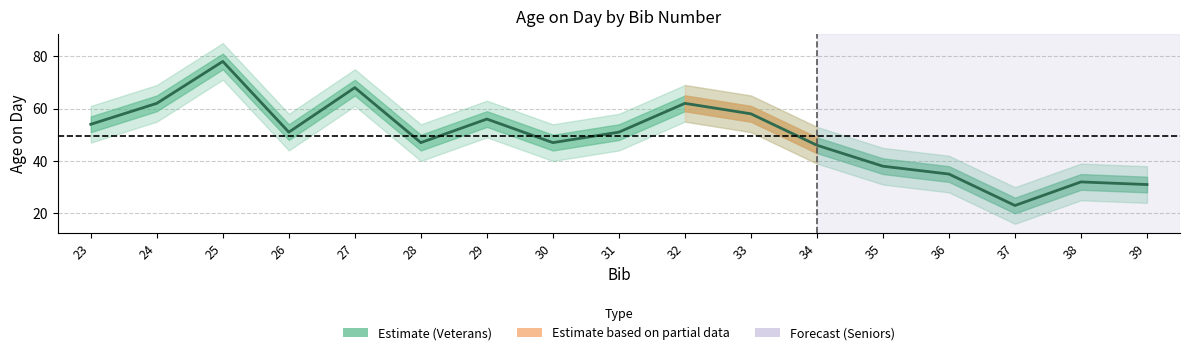

What is the difference between the maximum and minimum values?

55